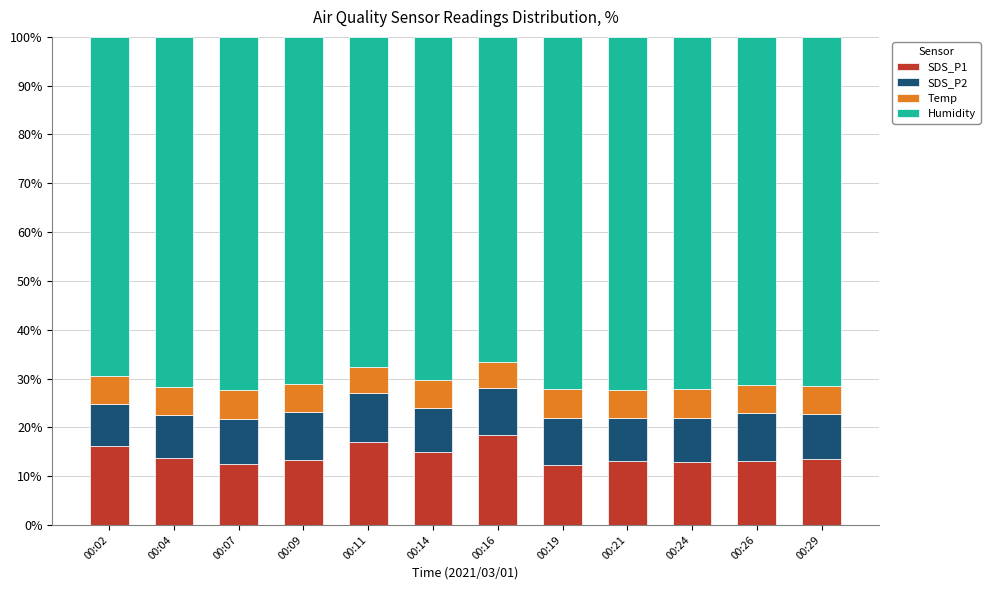

Does the chart contain any negative values?

No